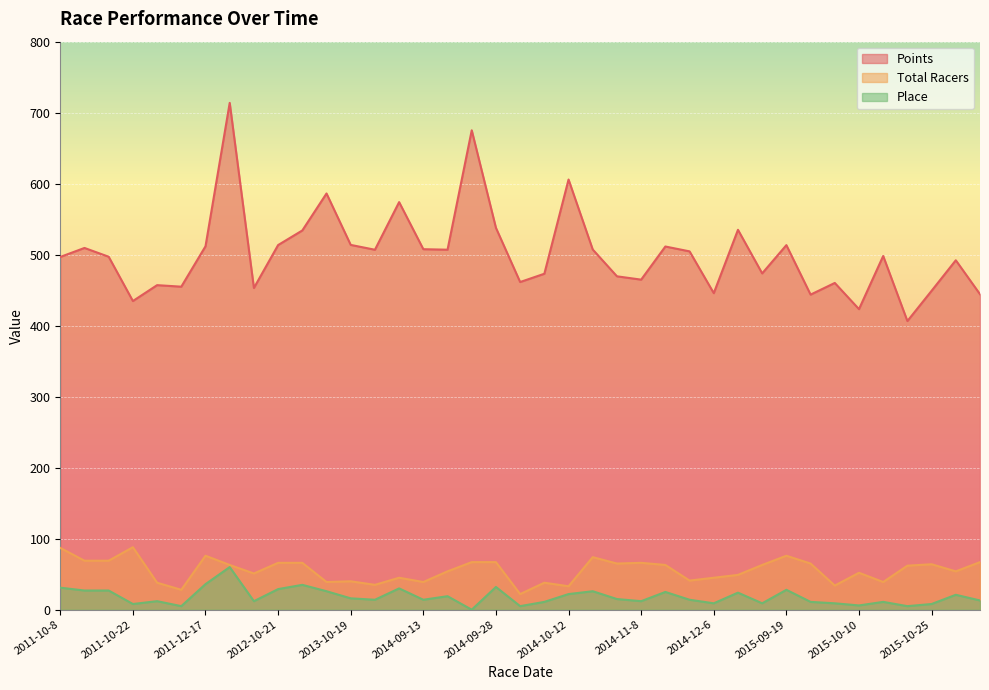

The value of Points at 2015-09-26 is 443.8. True or false?

True